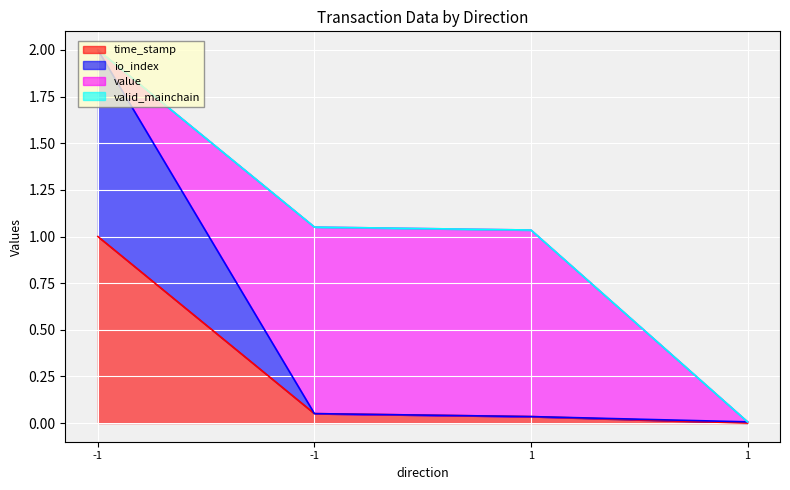

List the labels in order of time_stamp value, smallest first.

1, 1, -1, -1